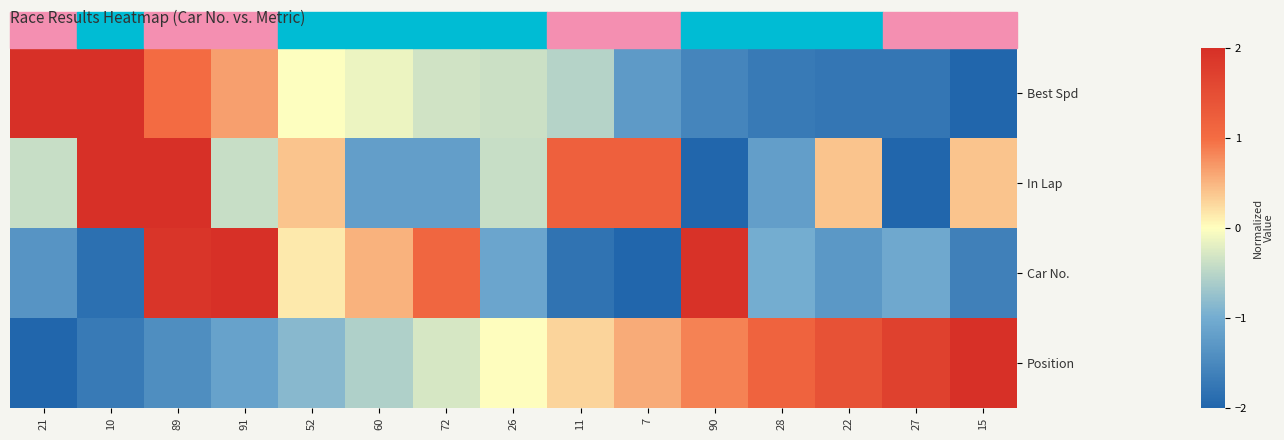

What is the total value across all series at 26?

-1.9